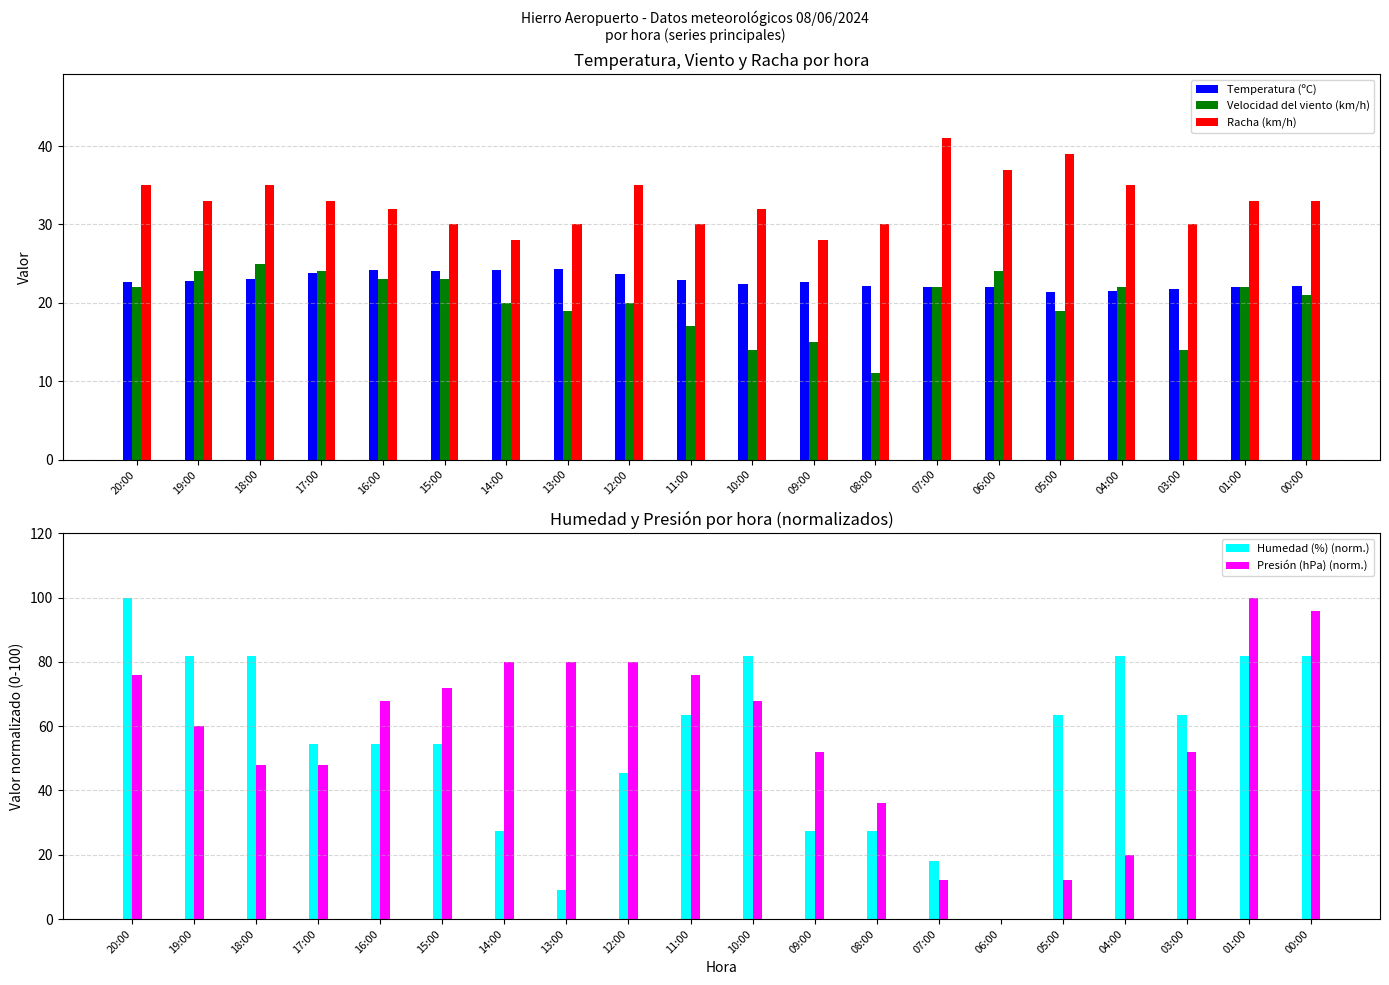

Reading left to right, extract all data points from this chart.

Temperatura (ºC): 20:00=22.7	19:00=22.8	18:00=23.0	17:00=23.8	16:00=24.2	15:00=24.0	14:00=24.2	13:00=24.3	12:00=23.7	11:00=22.9	10:00=22.4	09:00=22.7	08:00=22.2	07:00=22.0	06:00=22.0	05:00=21.4	04:00=21.5	03:00=21.7	01:00=22.0	00:00=22.1
Velocidad del viento (km/h): 20:00=22.0	19:00=24.0	18:00=25.0	17:00=24.0	16:00=23.0	15:00=23.0	14:00=20.0	13:00=19.0	12:00=20.0	11:00=17.0	10:00=14.0	09:00=15.0	08:00=11.0	07:00=22.0	06:00=24.0	05:00=19.0	04:00=22.0	03:00=14.0	01:00=22.0	00:00=21.0
Racha (km/h): 20:00=35.0	19:00=33.0	18:00=35.0	17:00=33.0	16:00=32.0	15:00=30.0	14:00=28.0	13:00=30.0	12:00=35.0	11:00=30.0	10:00=32.0	09:00=28.0	08:00=30.0	07:00=41.0	06:00=37.0	05:00=39.0	04:00=35.0	03:00=30.0	01:00=33.0	00:00=33.0
Humedad (%) (norm.): 20:00=100.0	19:00=81.8	18:00=81.8	17:00=54.5	16:00=54.5	15:00=54.5	14:00=27.3	13:00=9.1	12:00=45.5	11:00=63.6	10:00=81.8	09:00=27.3	08:00=27.3	07:00=18.2	06:00=0.0	05:00=63.6	04:00=81.8	03:00=63.6	01:00=81.8	00:00=81.8
Presión (hPa) (norm.): 20:00=76.0	19:00=60.0	18:00=48.0	17:00=48.0	16:00=68.0	15:00=72.0	14:00=80.0	13:00=80.0	12:00=80.0	11:00=76.0	10:00=68.0	09:00=52.0	08:00=36.0	07:00=12.0	06:00=0.0	05:00=12.0	04:00=20.0	03:00=52.0	01:00=100.0	00:00=96.0